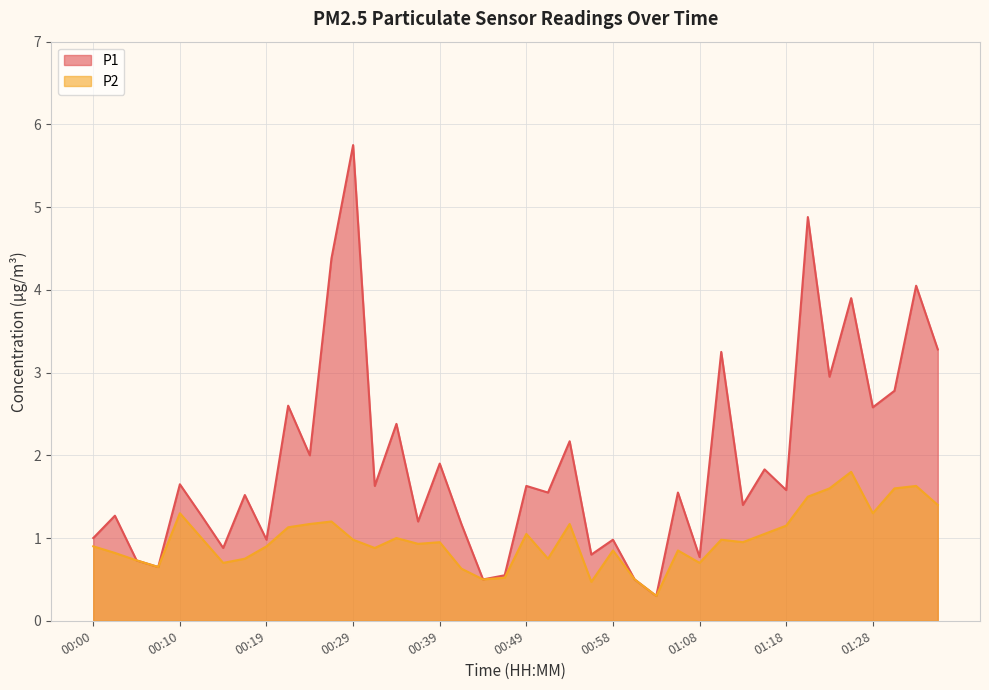

Is it true that P1 equals 0.7 at 00:05?

True